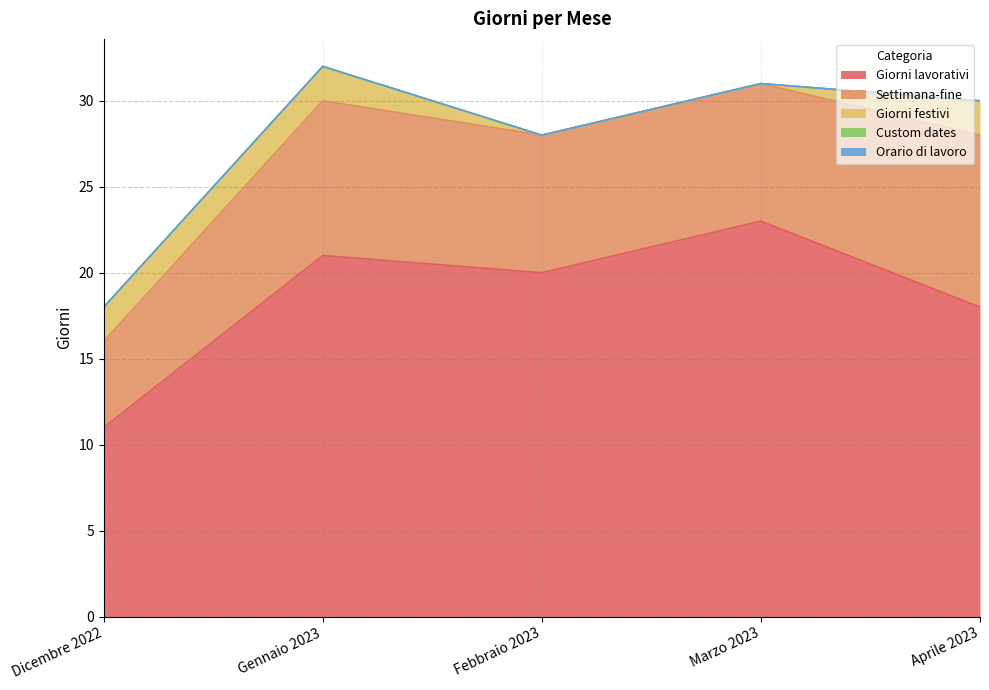

What is the value of the Giorni lavorativi point at the 3rd from the left?

20